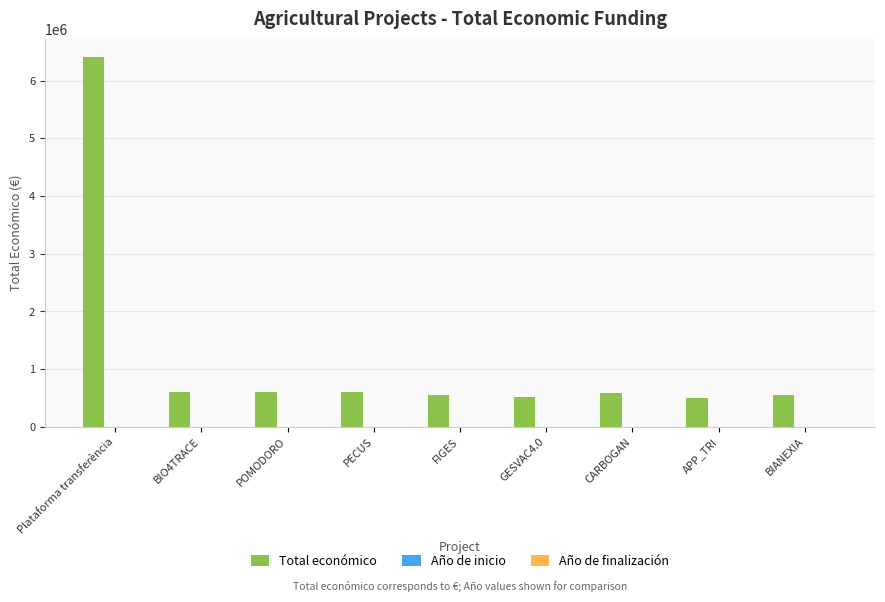

Which series has the largest total across all categories?

Total económico